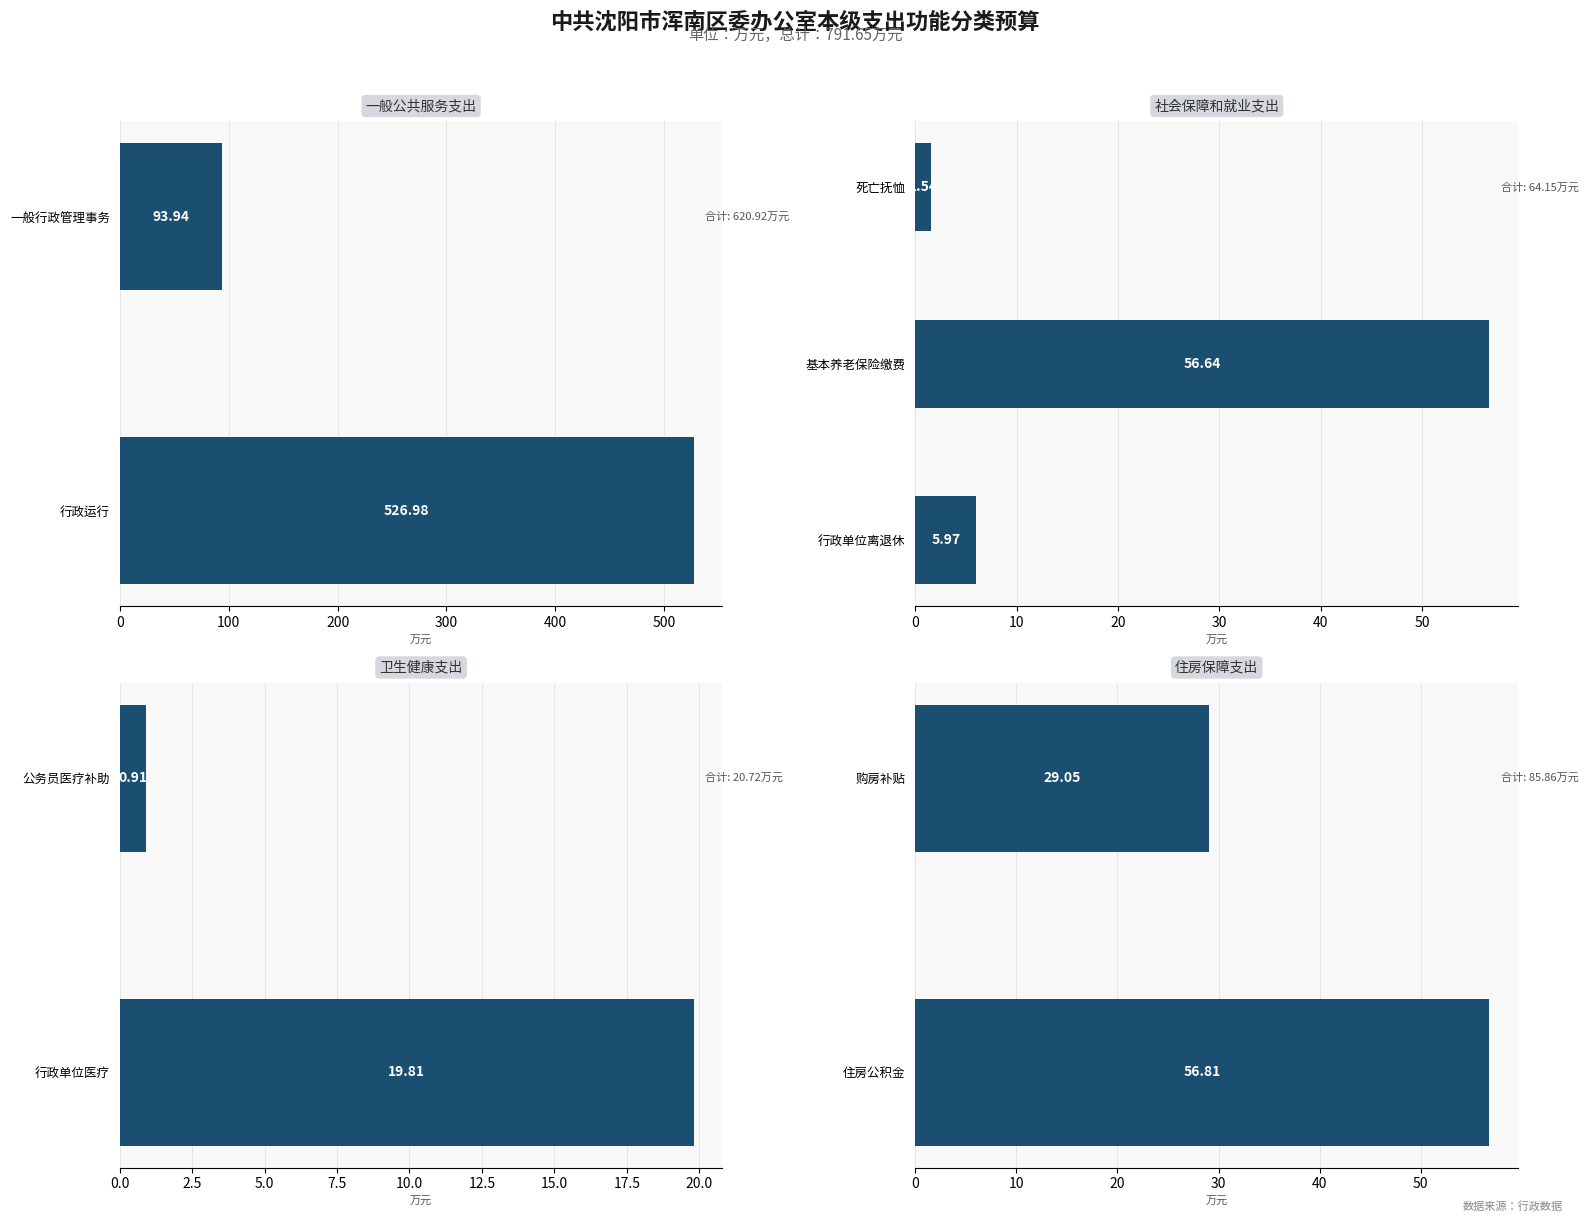

At which label is 一般公共预算 closest to 320?

住房保障支出